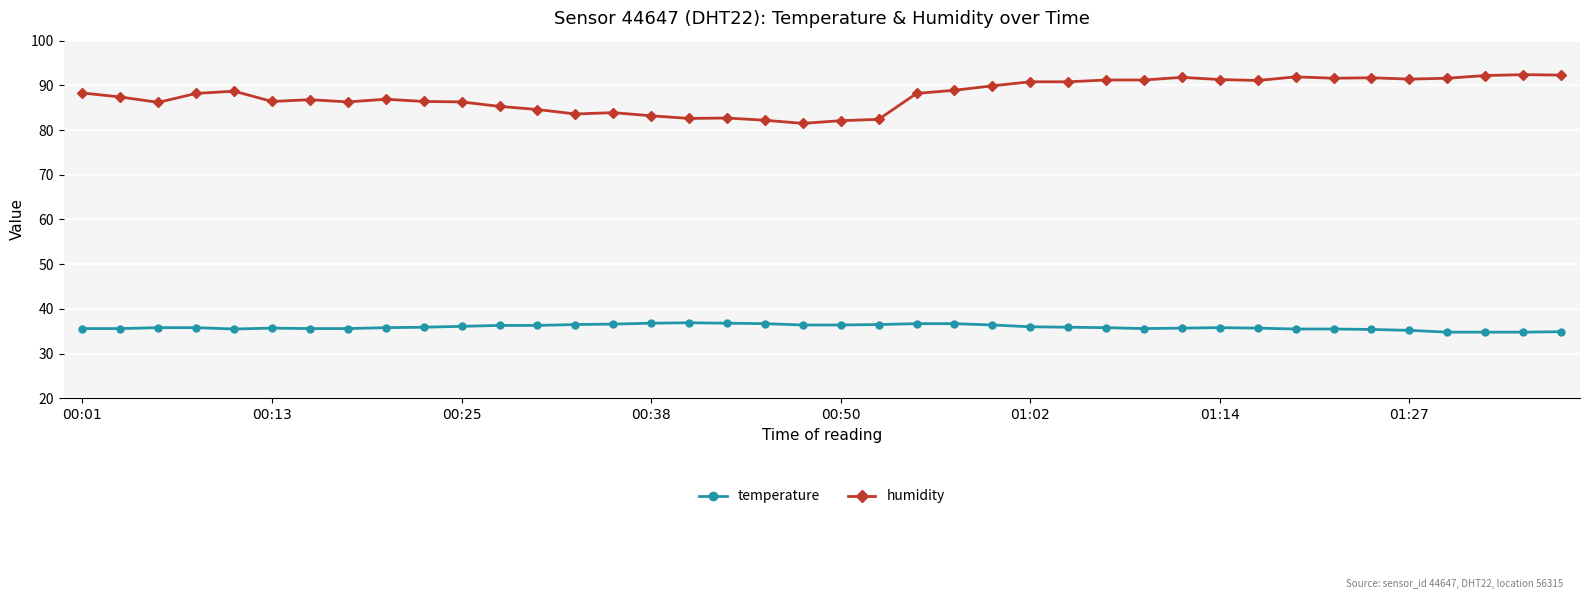

True or false: humidity has more than 1 points higher than both neighbors.

True